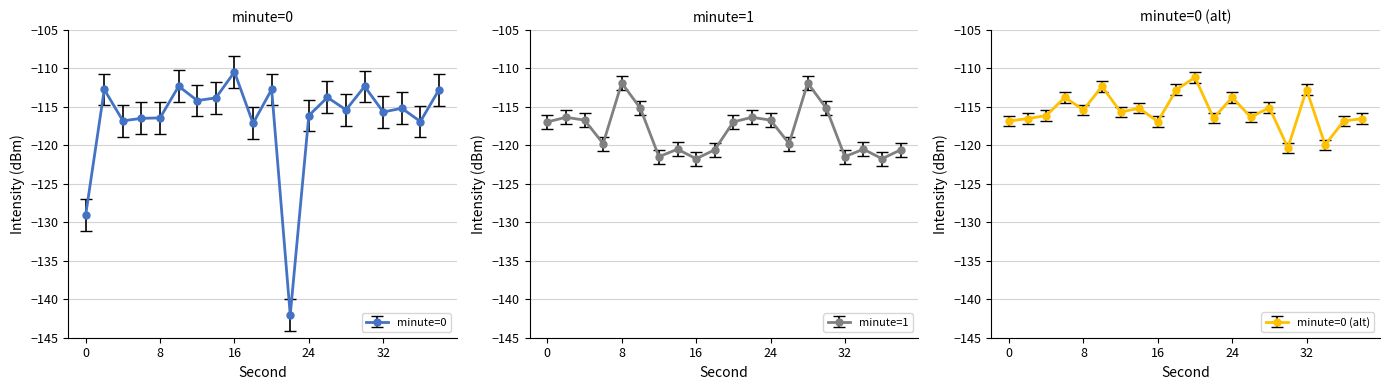

True or false: minute=0 has a value of -169.2 at 18.

False